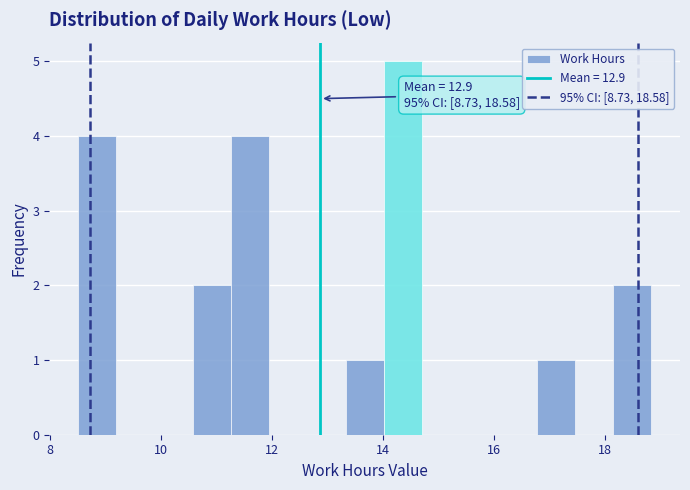

Read against the x-axis, roughly where is the centre of the tallest bar?

14.4